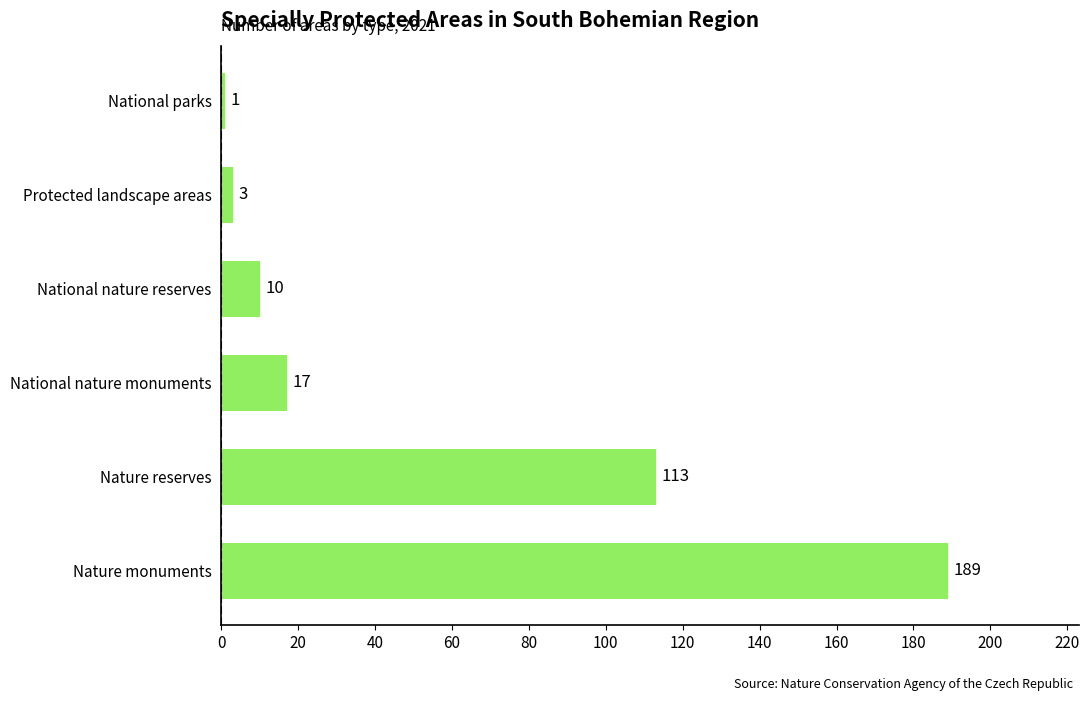

Reading top to bottom, extract all data points from this chart.

National parks=1	Protected landscape areas=3	National nature reserves=10	National nature monuments=17	Nature reserves=113	Nature monuments=189